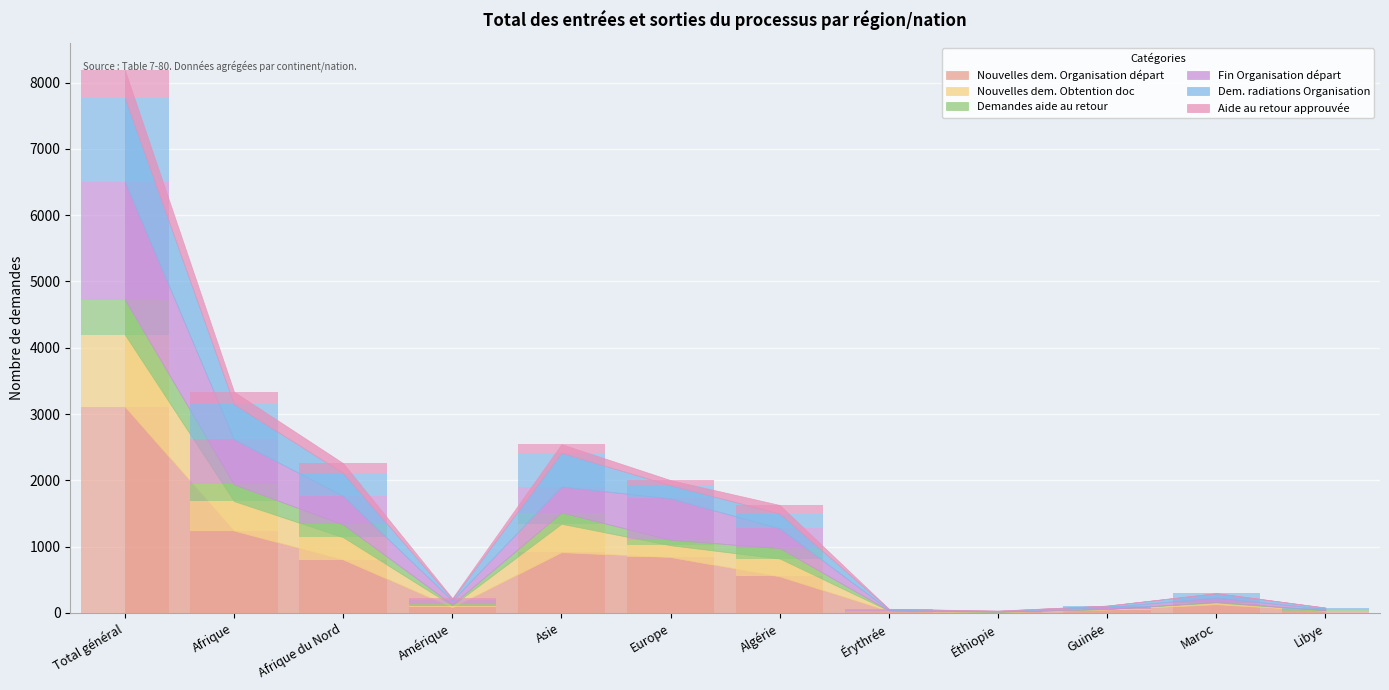

What are all the series names shown in the legend?

Nouvelles dem. Organisation départ, Nouvelles dem. Obtention doc, Demandes aide au retour, Fin Organisation départ, Dem. radiations Organisation, Aide au retour approuvée